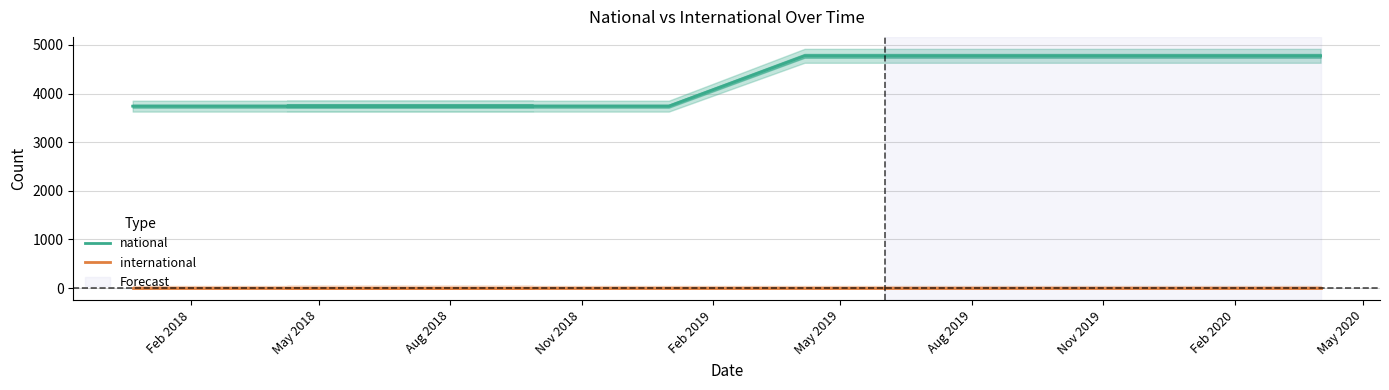

How many national values are between 3741 and 4776?

10